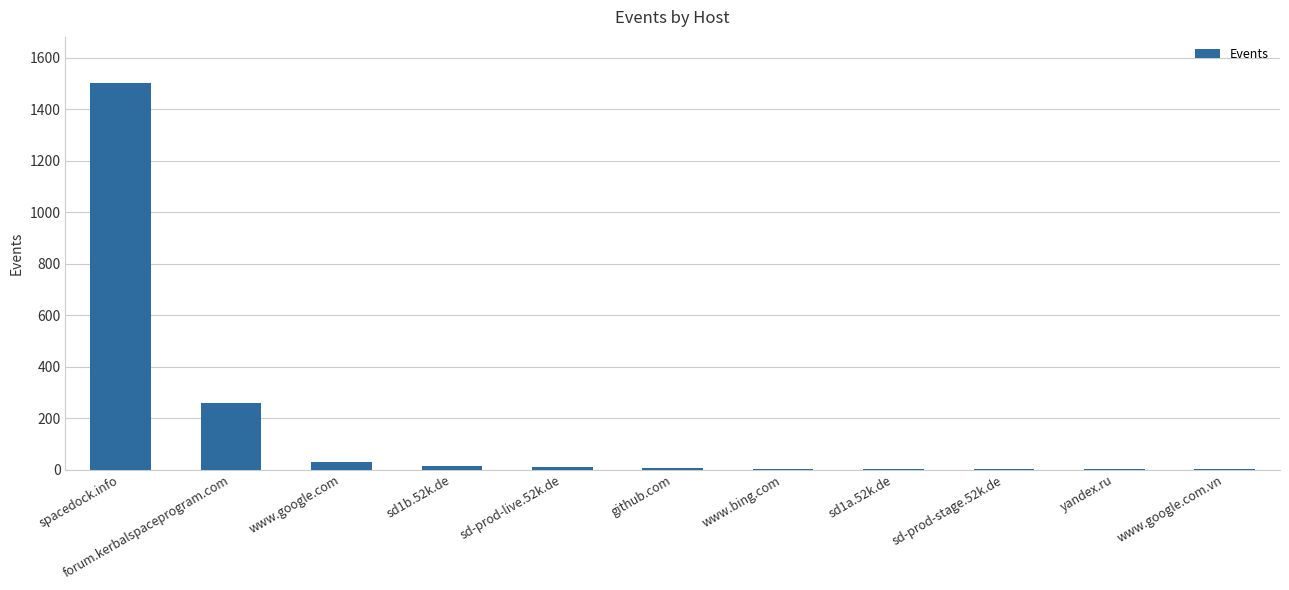

Which label corresponds to the largest value in the chart?

spacedock.info